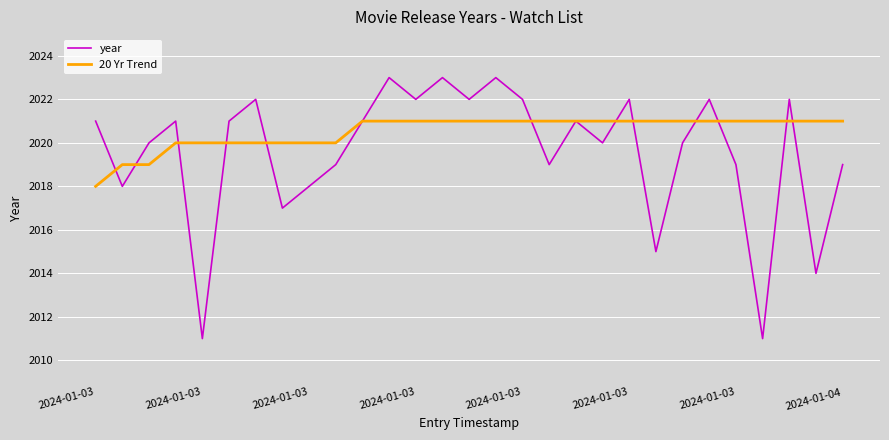

Which series has the largest total across all categories?

20 Yr Trend